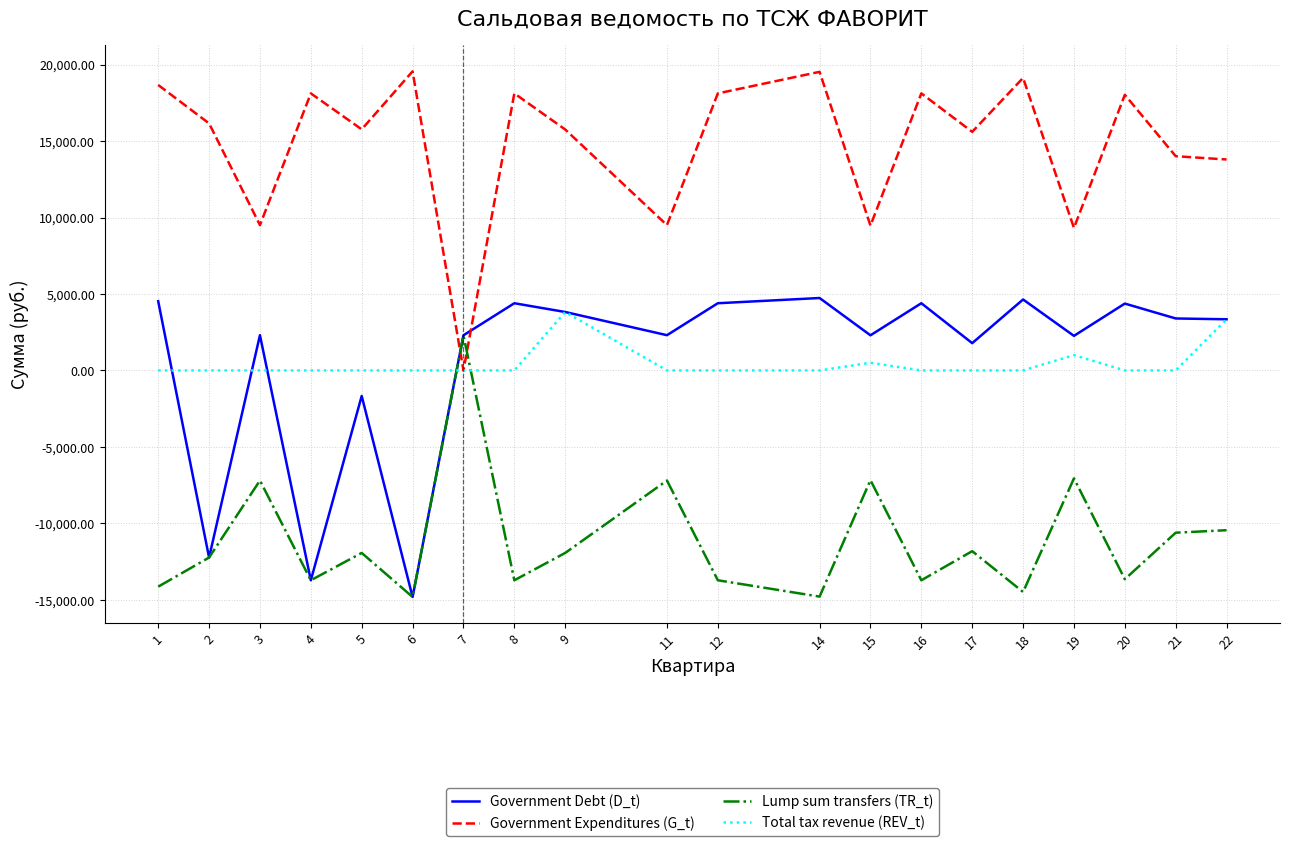

At 18, list the series in order from smallest to largest.

Lump sum transfers (TR_t), Total tax revenue (REV_t), Government Debt (D_t), Government Expenditures (G_t)